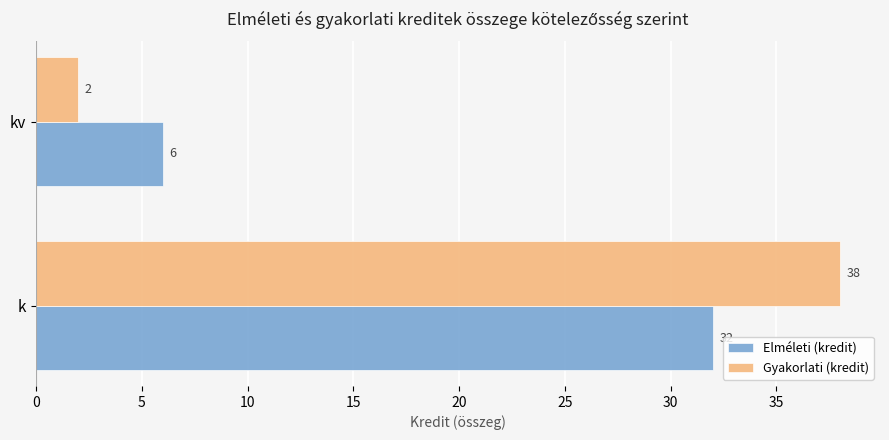

True or false: Elméleti (kredit) has a value of 6 at kv.

True